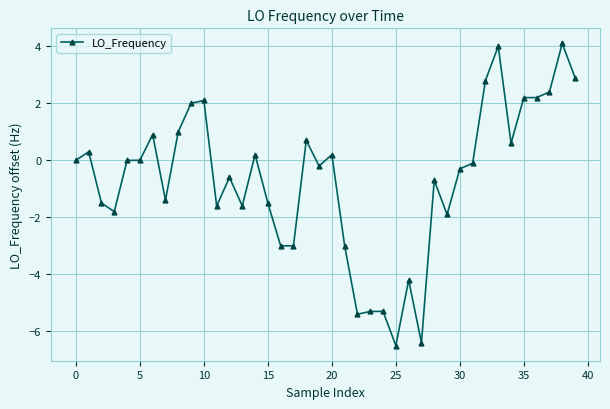

Count the number of categories in the chart.

40